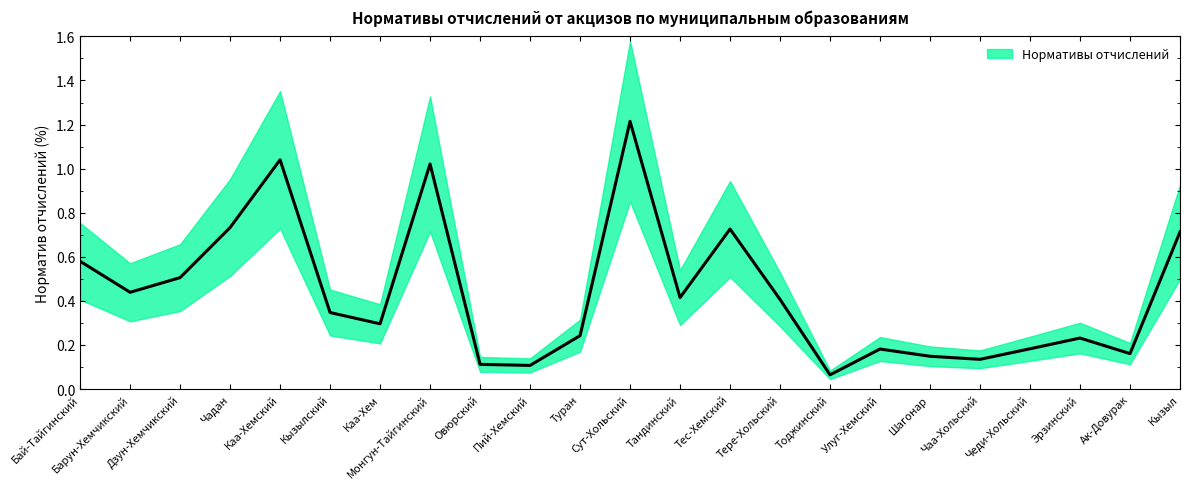

What is the greatest value displayed?

1.2